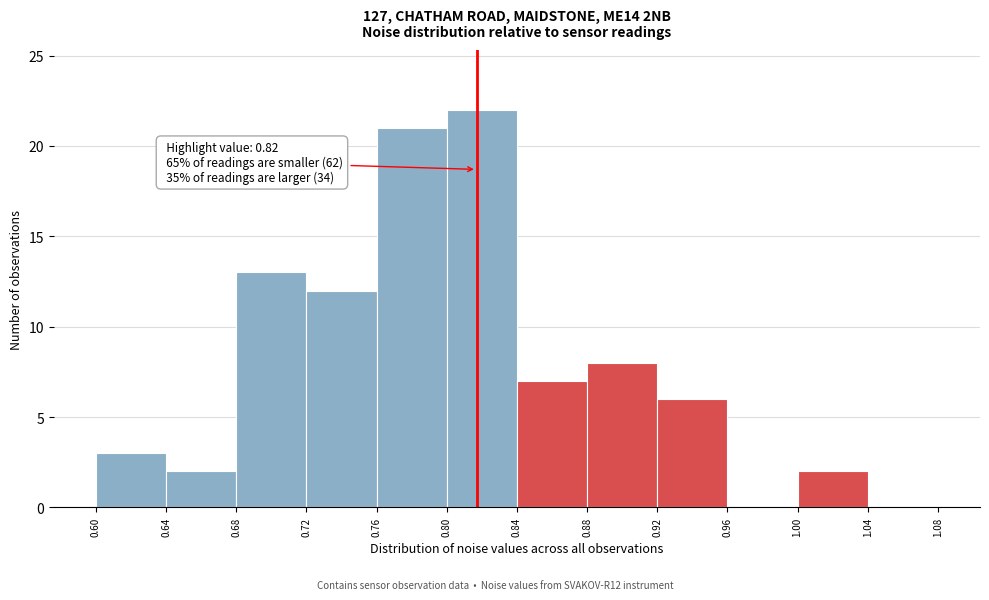

Over which range of the x-axis is the bar tallest?

0.80 to 0.84